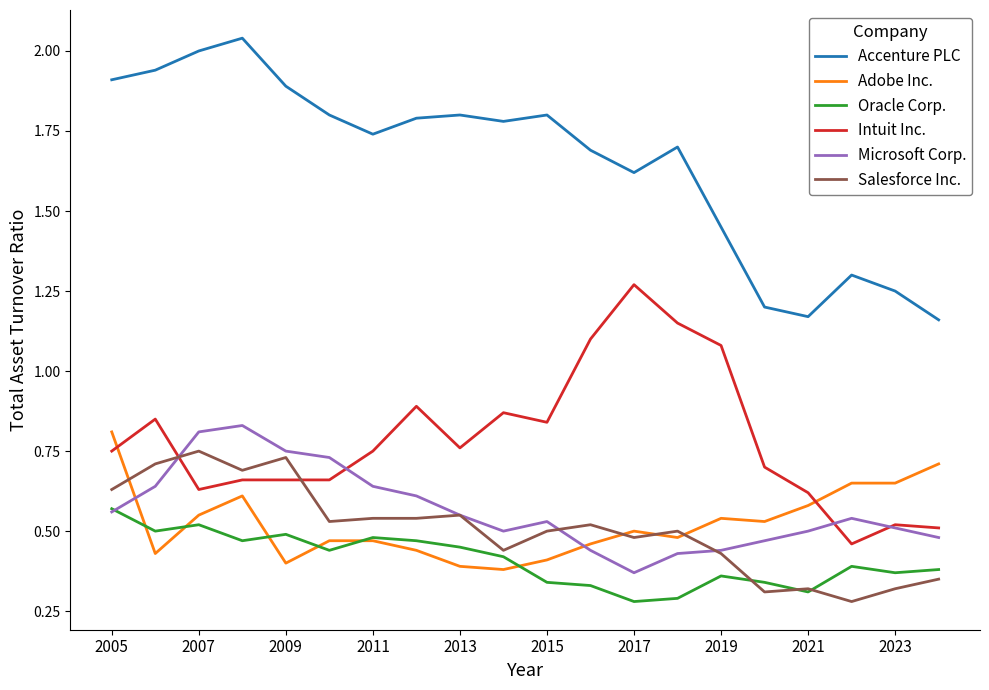

Which series has the largest total across all categories?

Accenture PLC